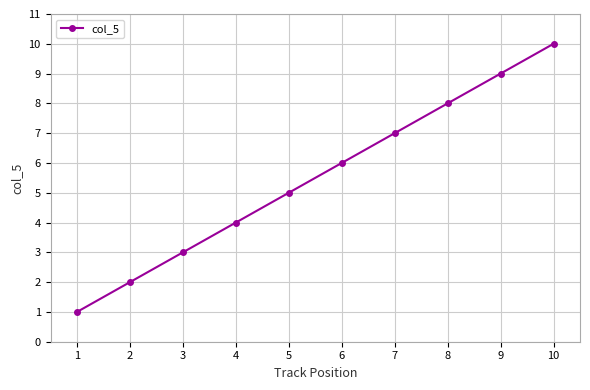

What is the smallest value displayed?

1